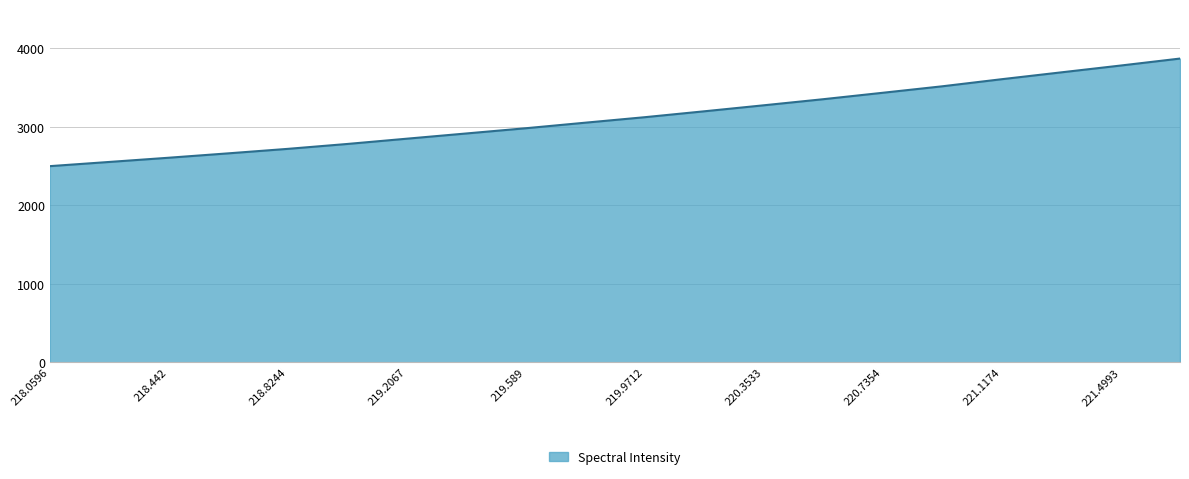

What is the minimum value shown in the chart?

2499.9